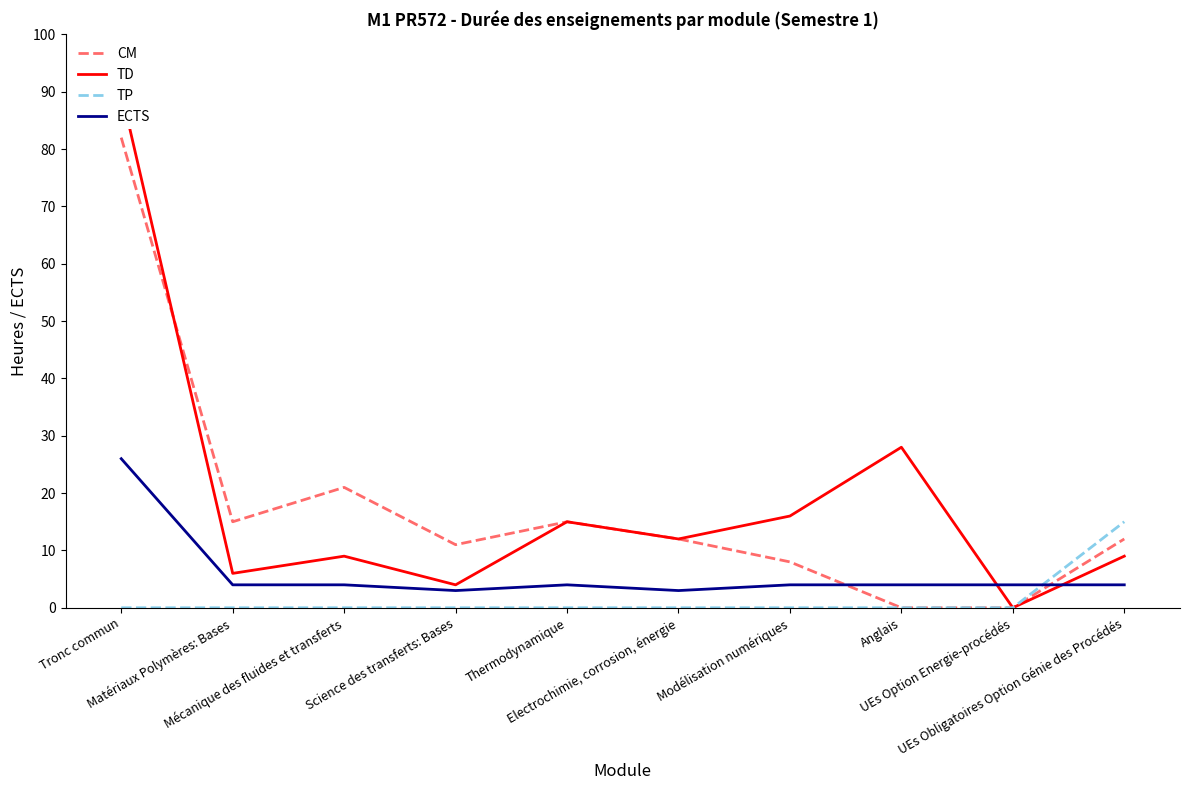

Is the value of TD at Modélisation numériques greater than the value of ECTS at Mécanique des fluides et transferts?

Yes